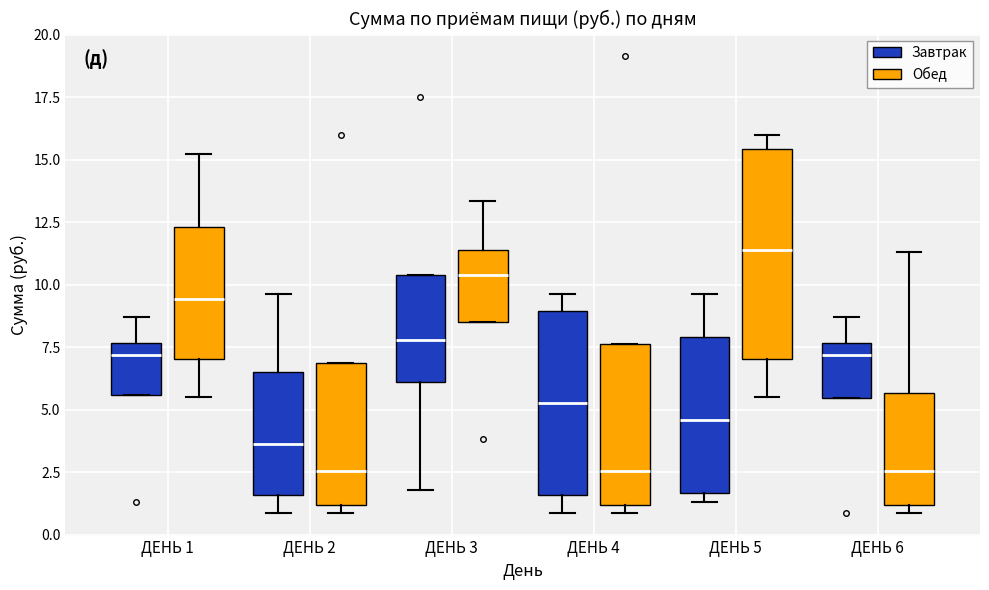

Which box's median line is the highest?

ДЕНЬ 5 (Обед)